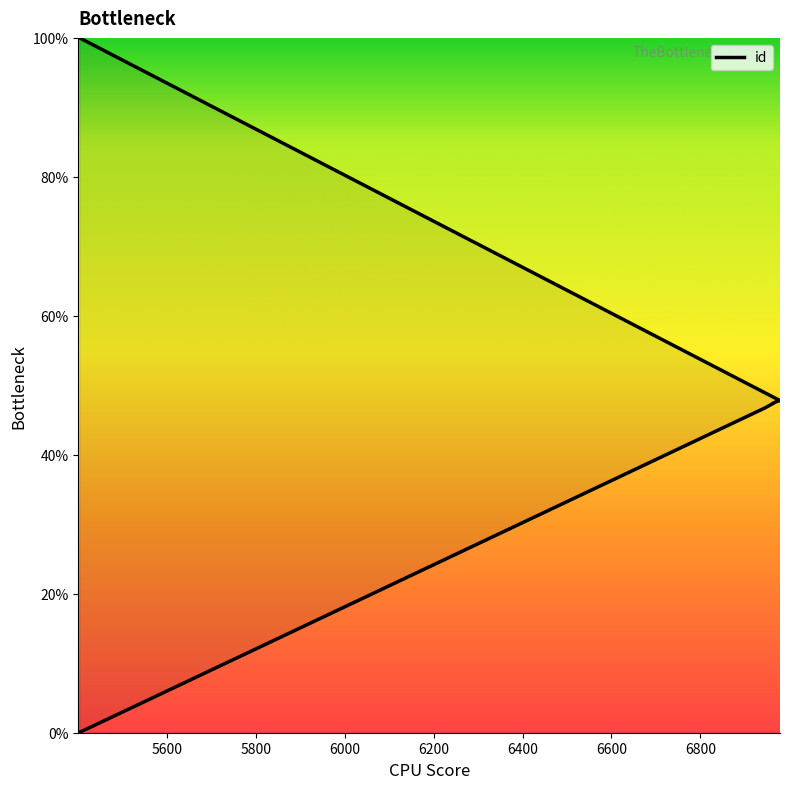

Reading left to right, transcribe all the data shown in this chart.

0.0	0.0	0.1	46.6	46.7	47.4	47.4	47.7	47.8	100.0